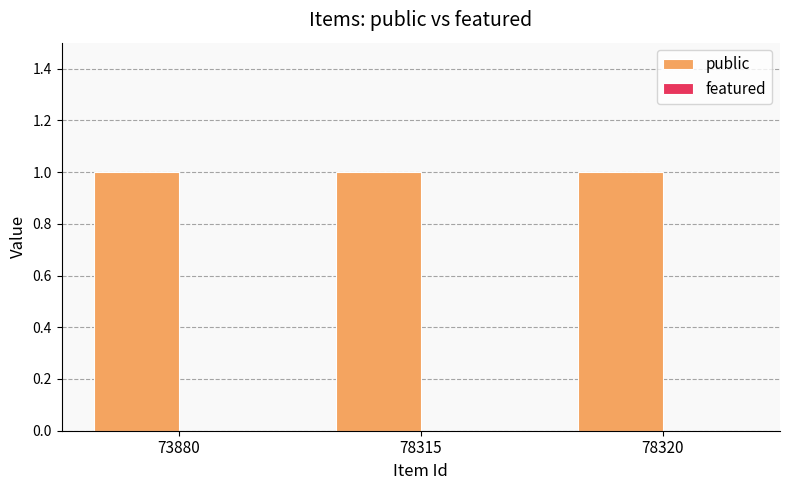

The public series shows 1 at 73880. True or false?

True